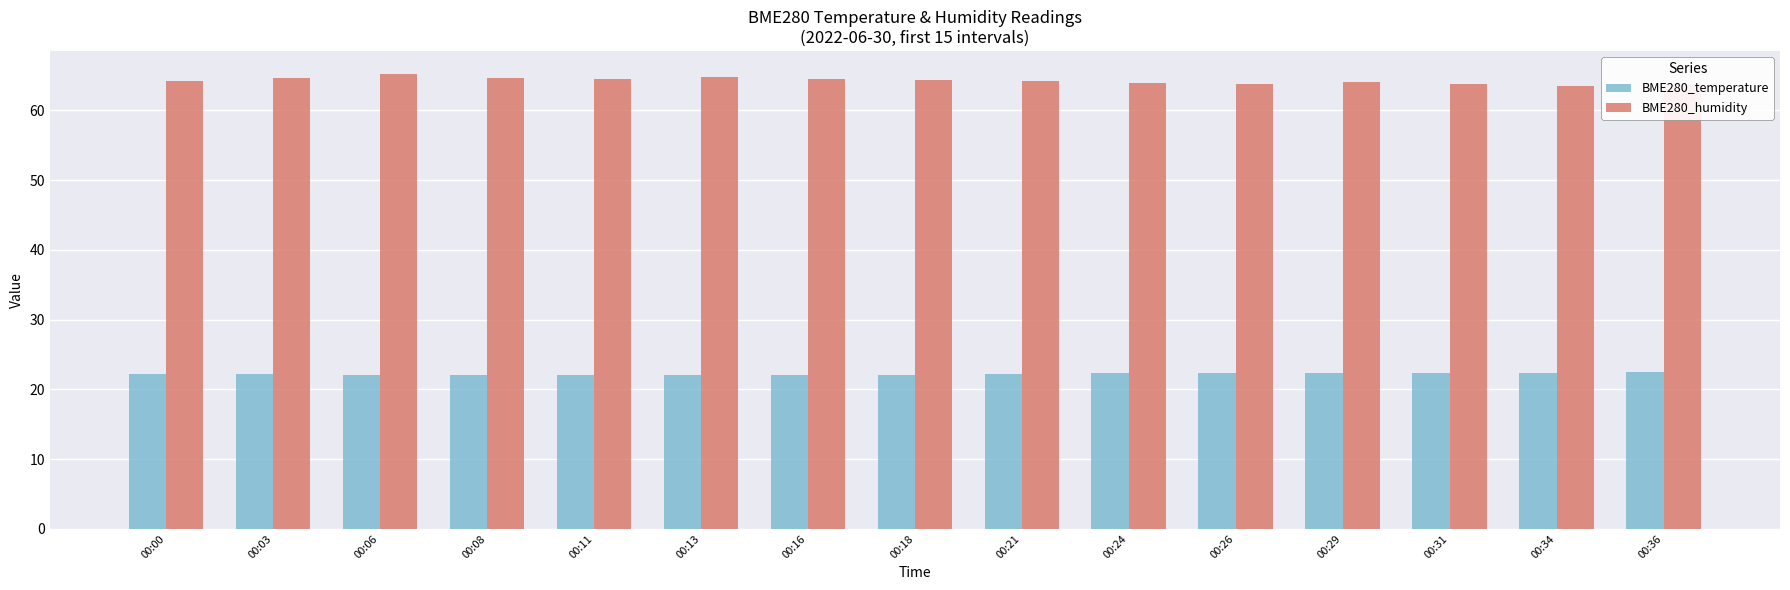

Is the value of BME280_humidity at 00:31 greater than the value of BME280_temperature at 00:13?

Yes